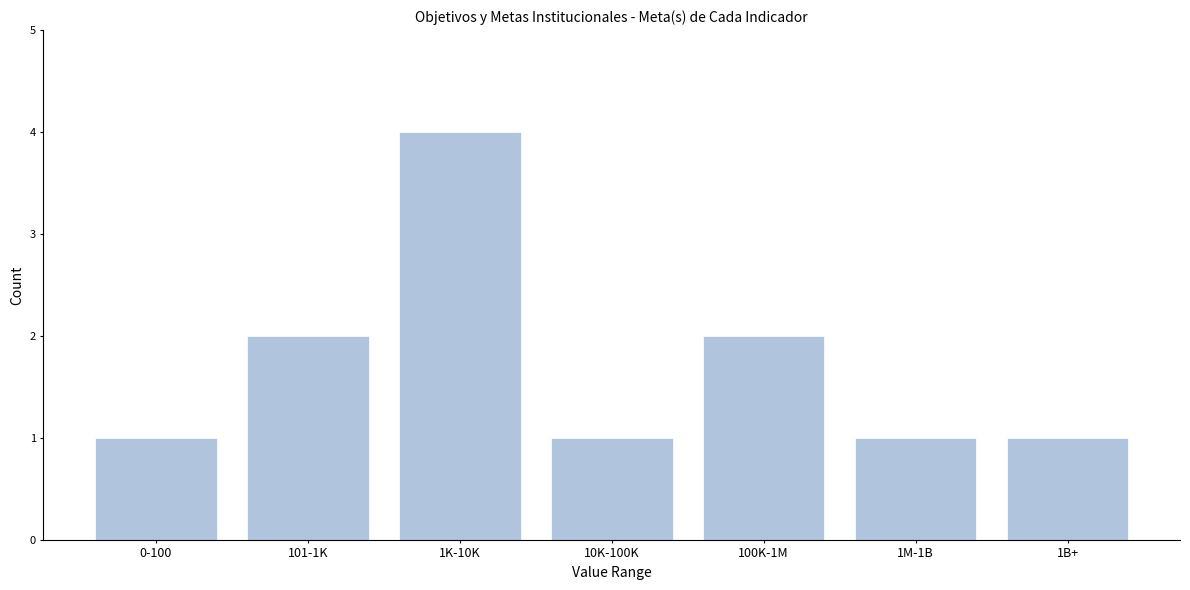

Reading right to left, list all the values displayed in this chart.

1B+=1	1M-1B=1	100K-1M=2	10K-100K=1	1K-10K=4	101-1K=2	0-100=1